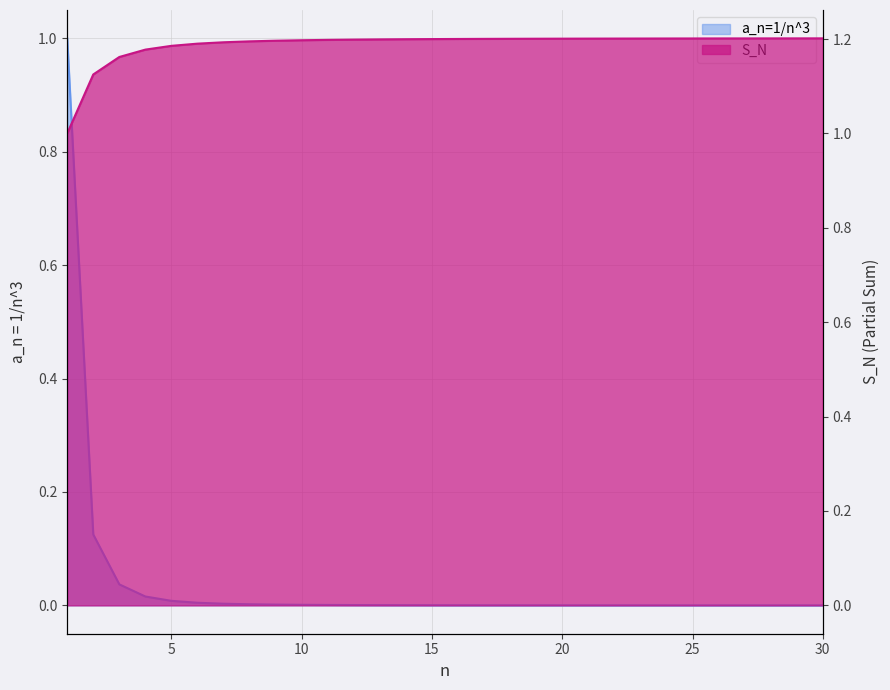

Is it true that S_N equals 1.2 at 30?

True